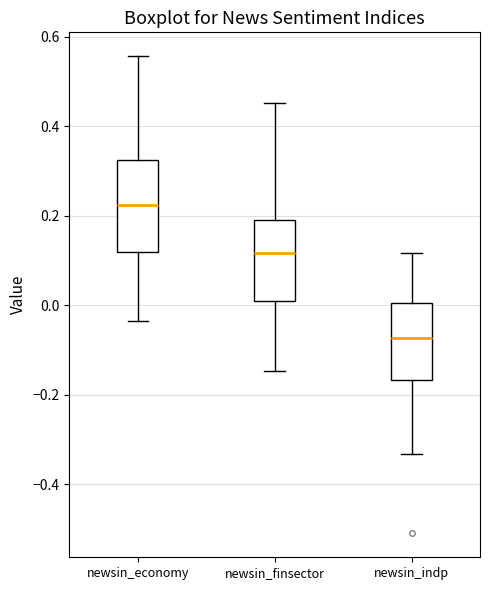

Which box has the lowest median line?

newsin_indp